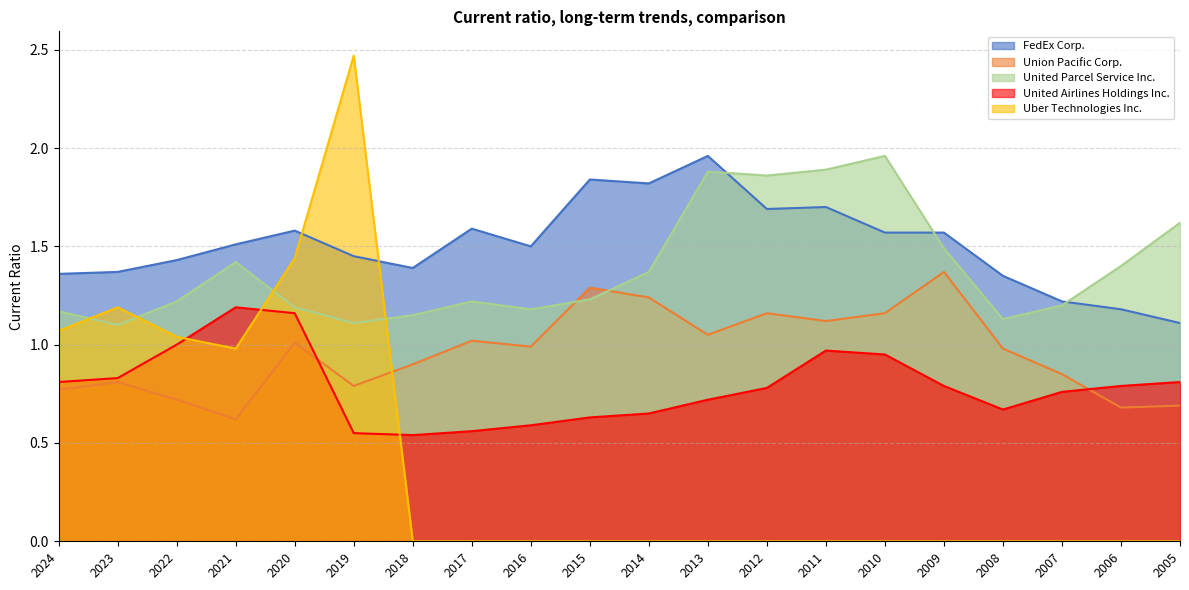

List the labels in order of Union Pacific Corp. value, largest first.

2009, 2015, 2014, 2012, 2010, 2011, 2013, 2017, 2020, 2016, 2008, 2018, 2007, 2023, 2019, 2024, 2022, 2005, 2006, 2021